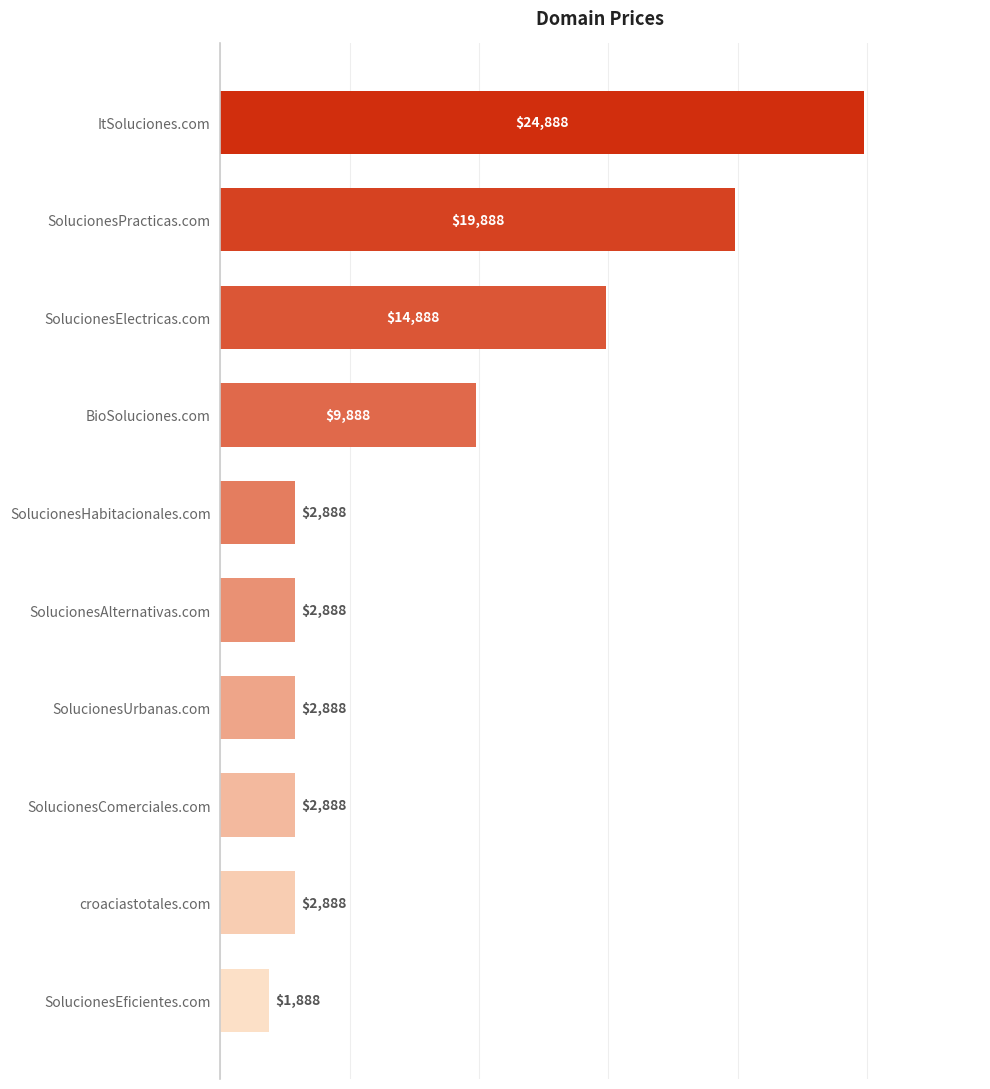

The value at croaciastotales.com is 4431. True or false?

False